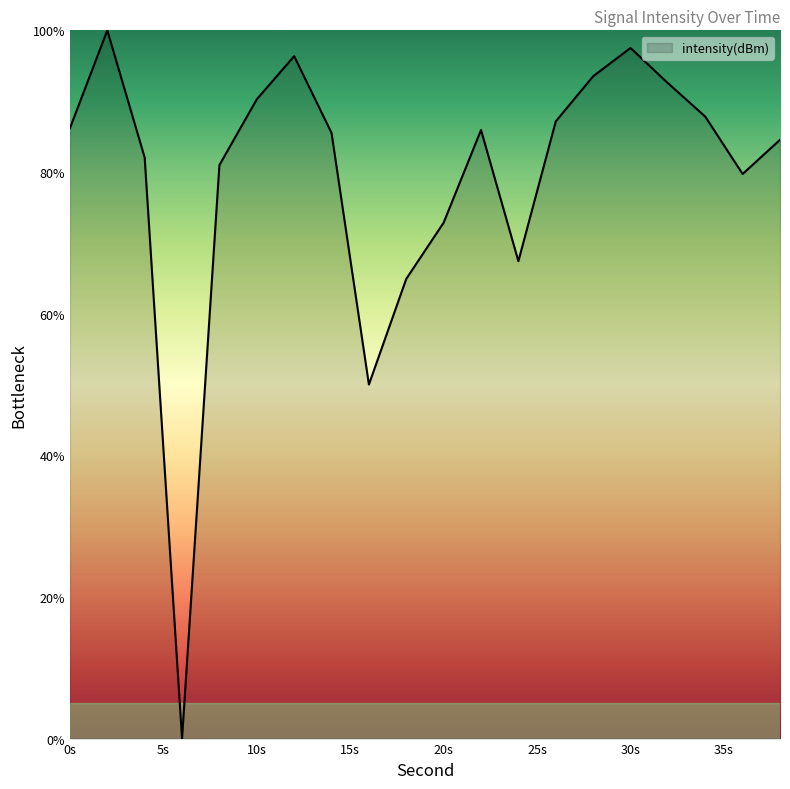

What is the difference between the maximum and minimum values?

100.0